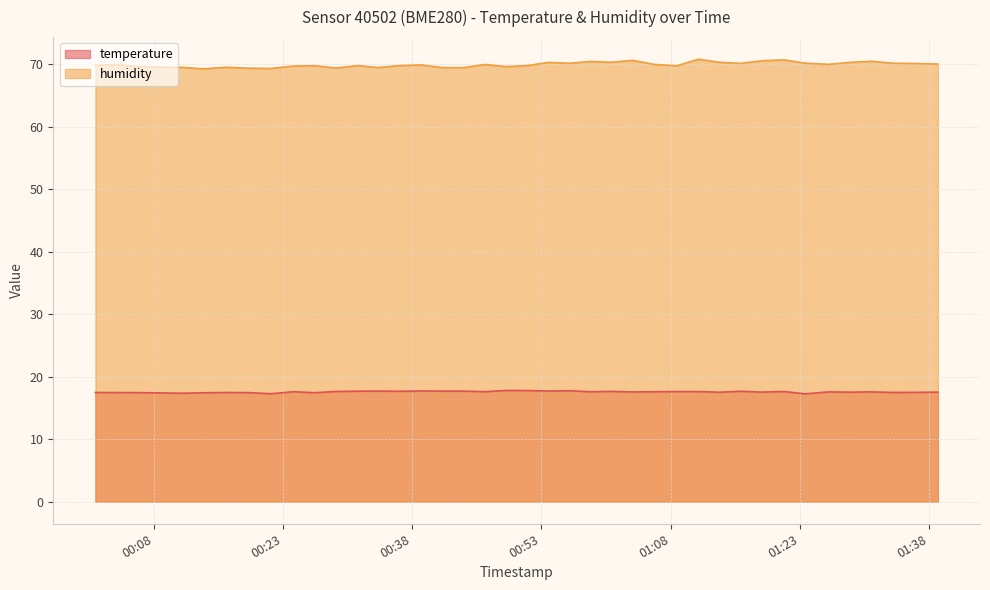

True or false: temperature and humidity intersect in this chart.

False